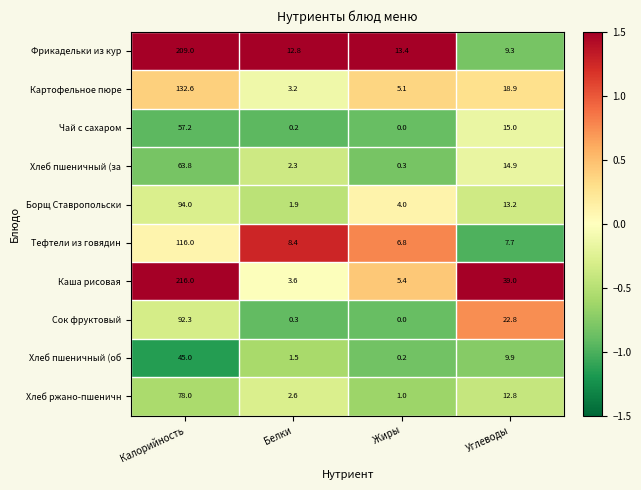

Which category has the highest value across all series?

Калорийность